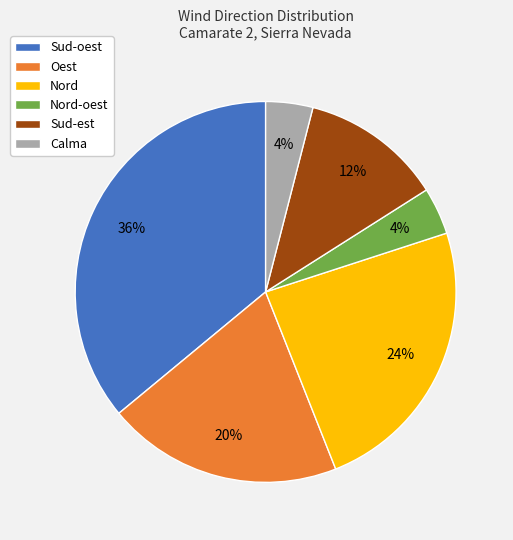

Is it true that Sud-oest is 36% of the pie?

True